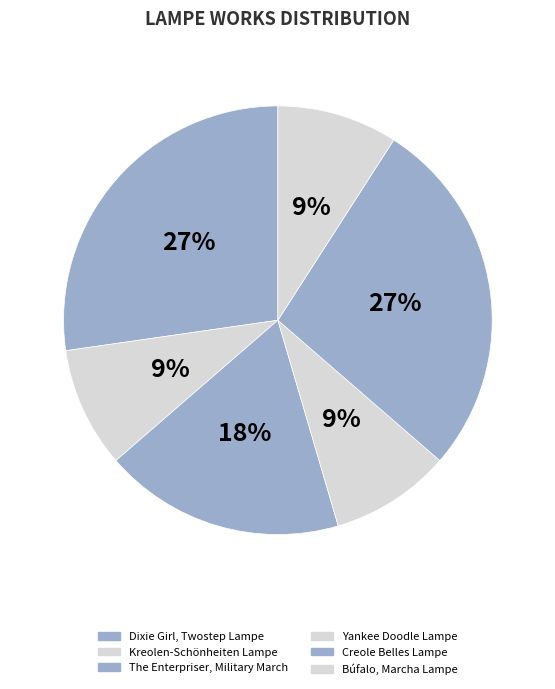

What is the ratio of the value at The Enterpriser, Military March to the value at Creole Belles Lampe?

0.7